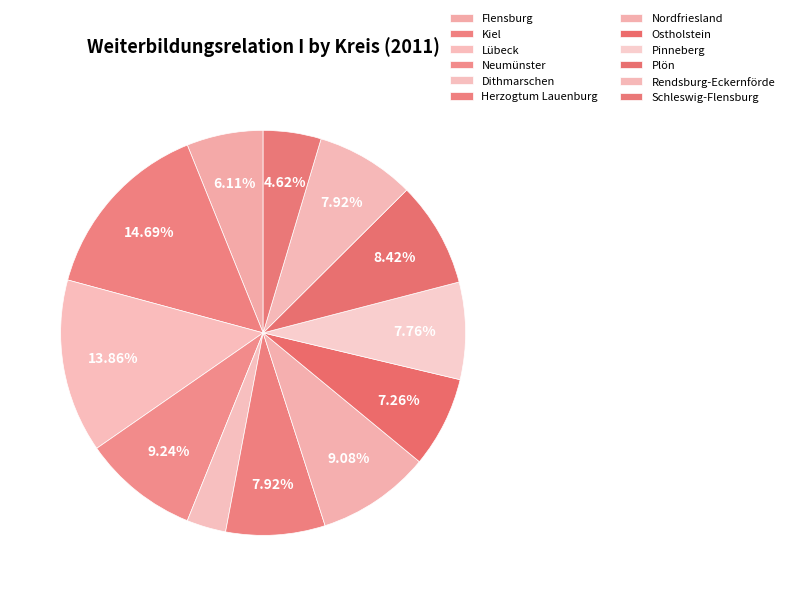

The Flensburg slice represents 6% of the pie. True or false?

True